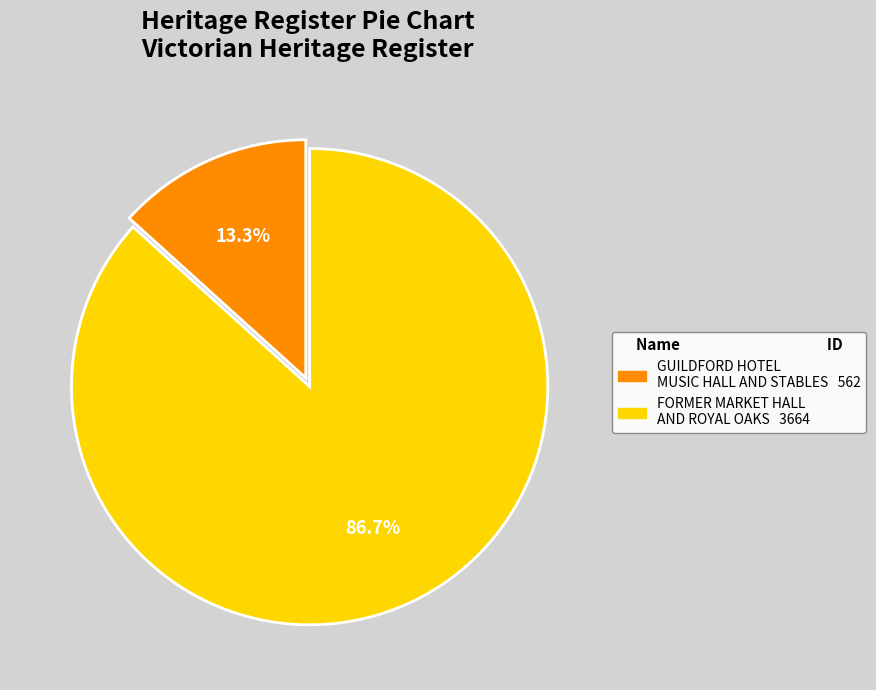

What is the largest slice in the pie chart?

FORMER MARKET HALL AND ROYAL OAKS